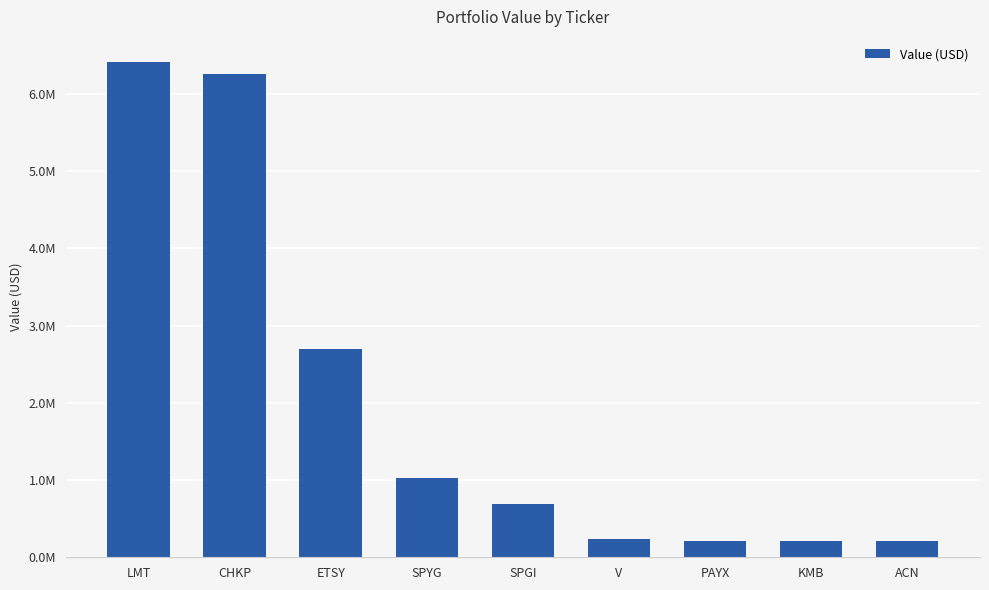

Are the bars grouped side by side (vs. stacked)?

No